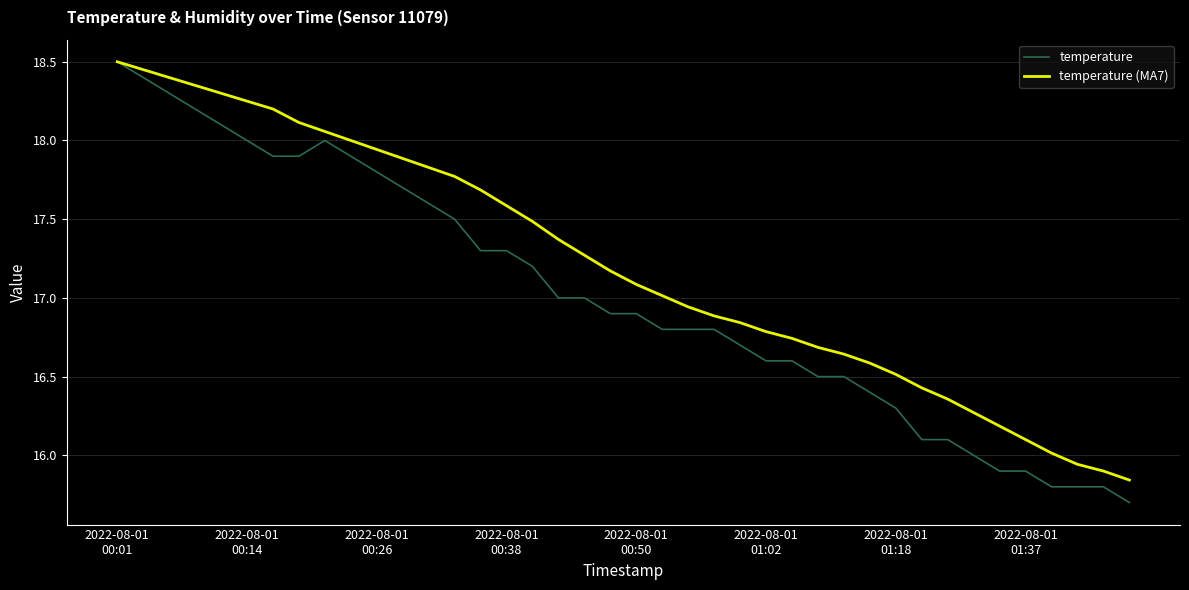

At how many categories does at least one series exceed 17?

22